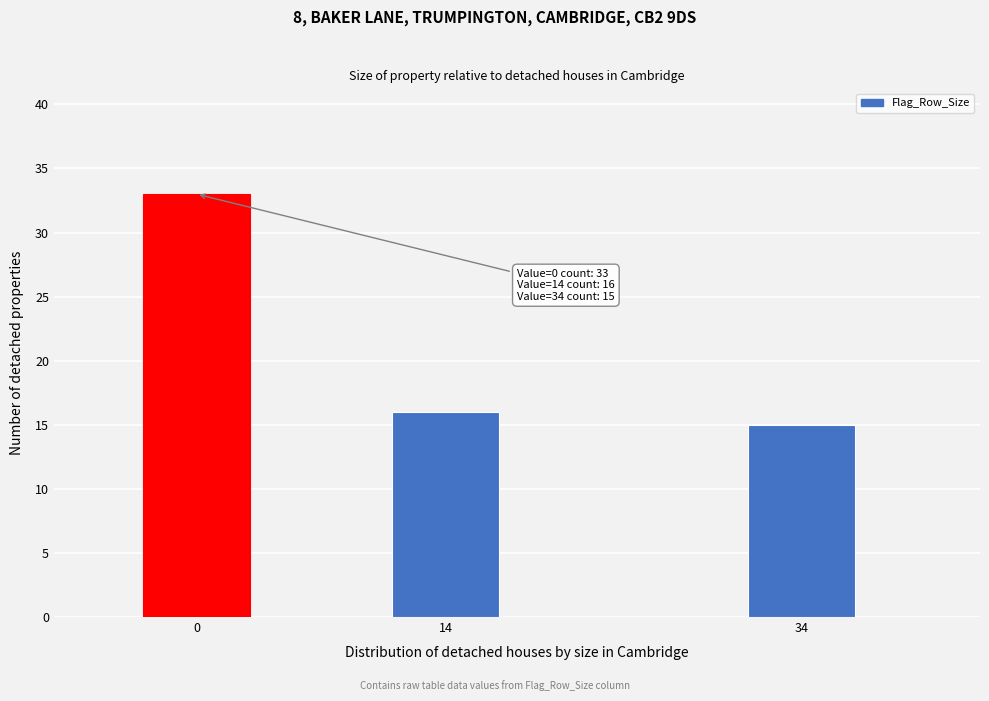

Reading left to right, transcribe all the data shown in this chart.

33	16	15